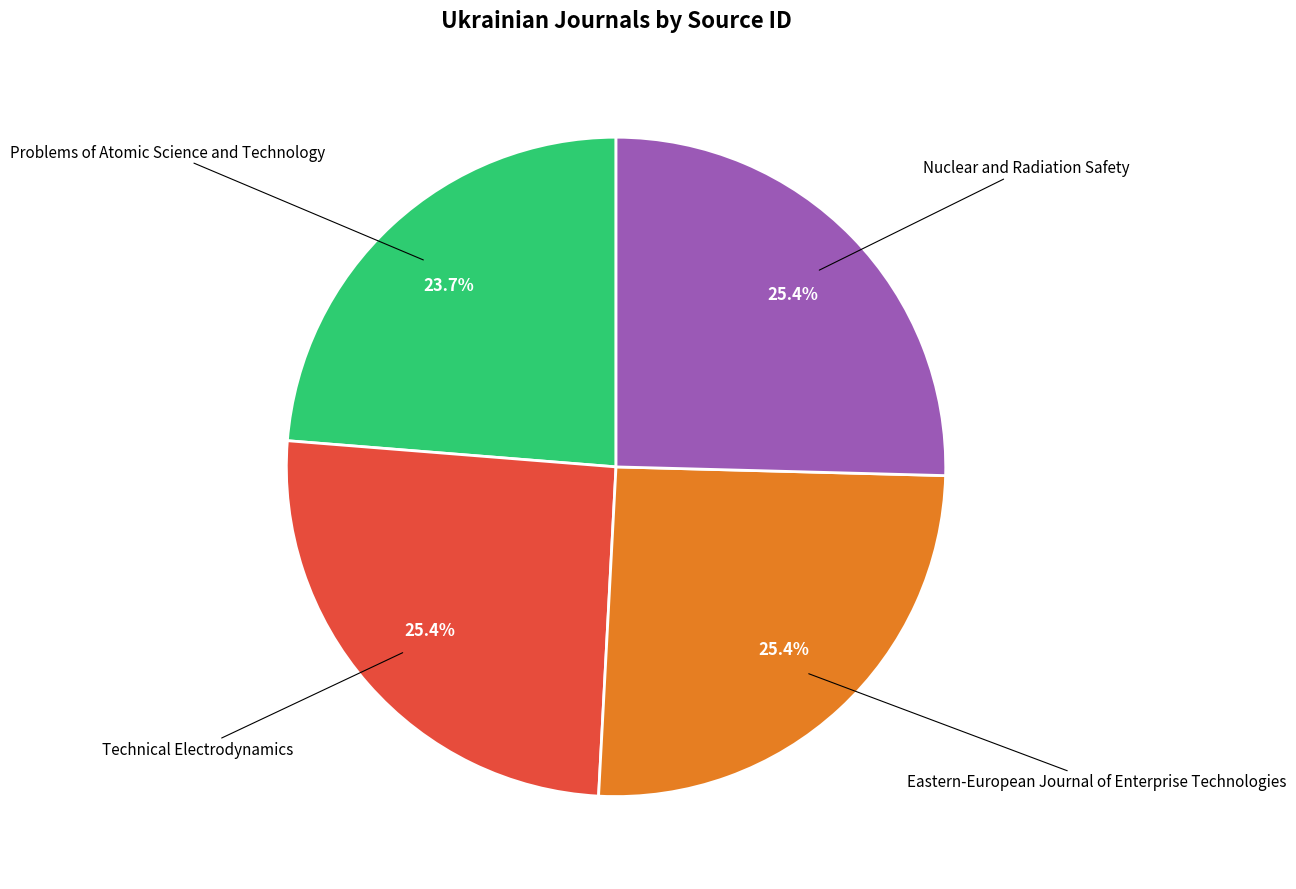

Is there any slice that represents more than half of the pie?

No